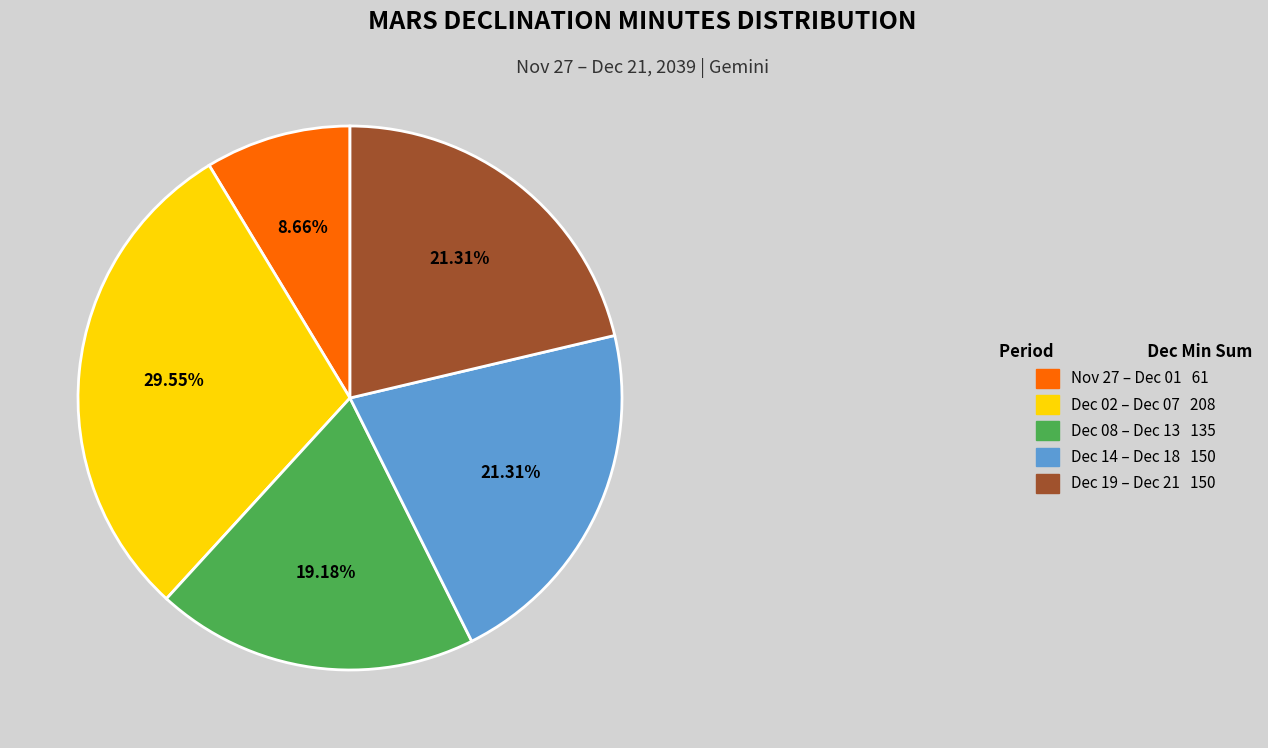

To the nearest percent, what is the average slice percentage?

20%